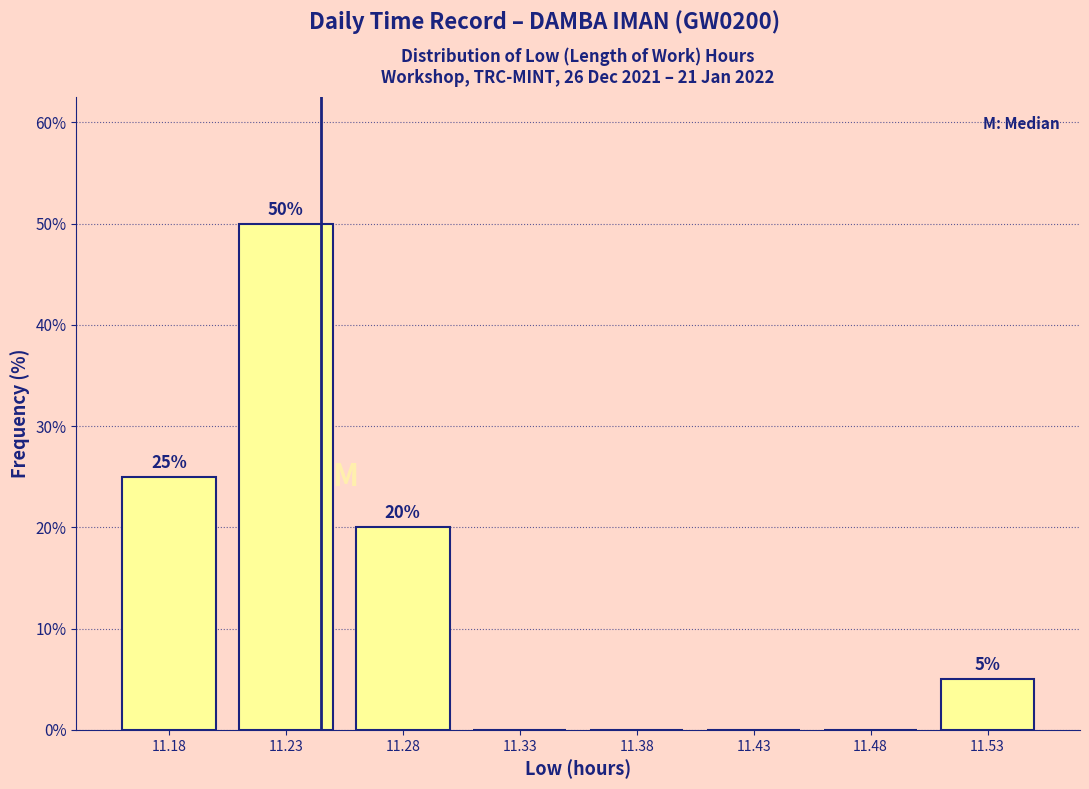

Reading left to right, extract all data points from this chart.

11.18=25	11.23=50	11.28=20	11.33=0	11.38=0	11.43=0	11.48=0	11.53=5